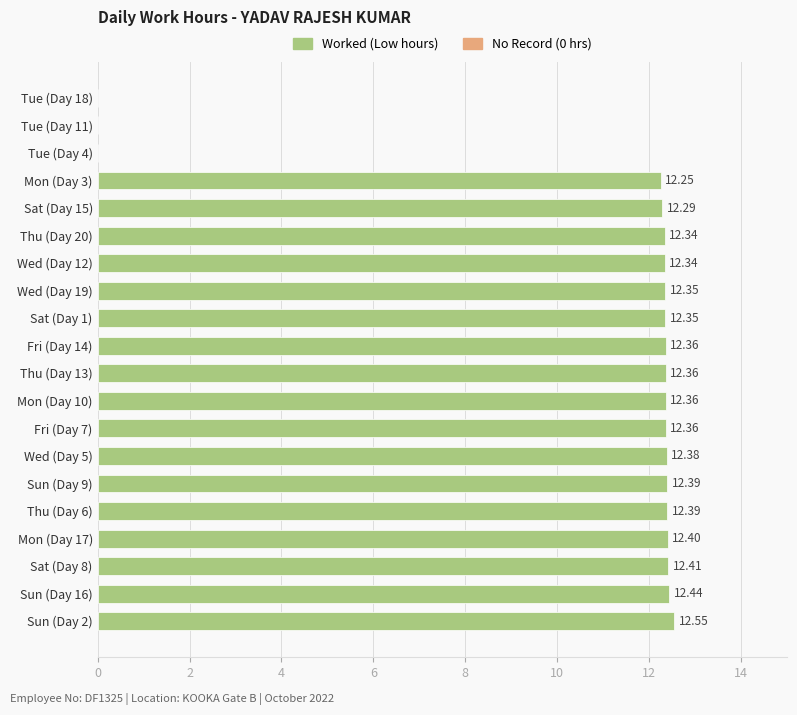

How many values exceed 12?

17